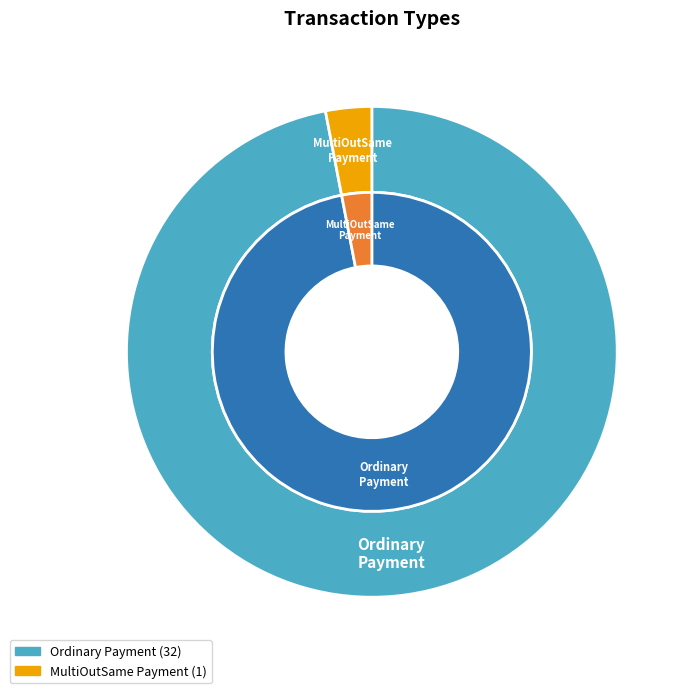

To the nearest percent, what is the combined percentage of MultiOutSame Payment and Ordinary Payment?

100%